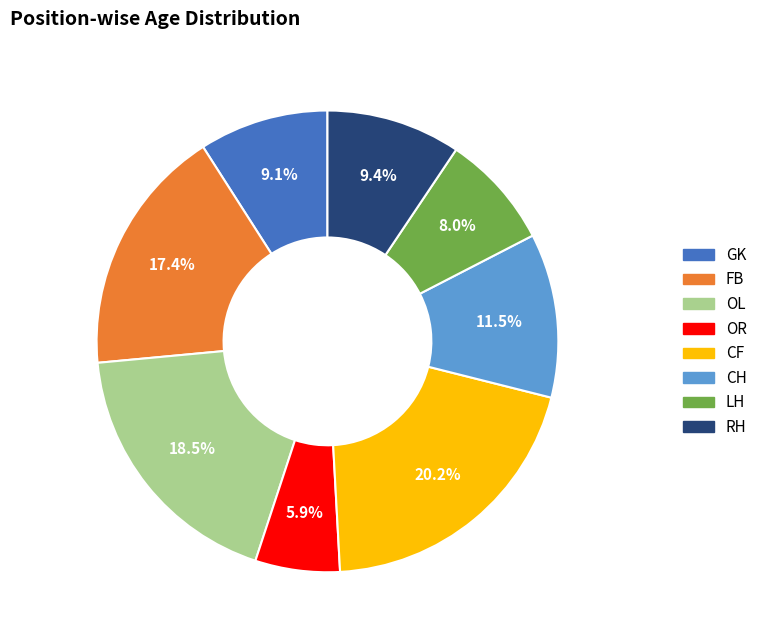

What portion of the pie excludes FB?

82.6%